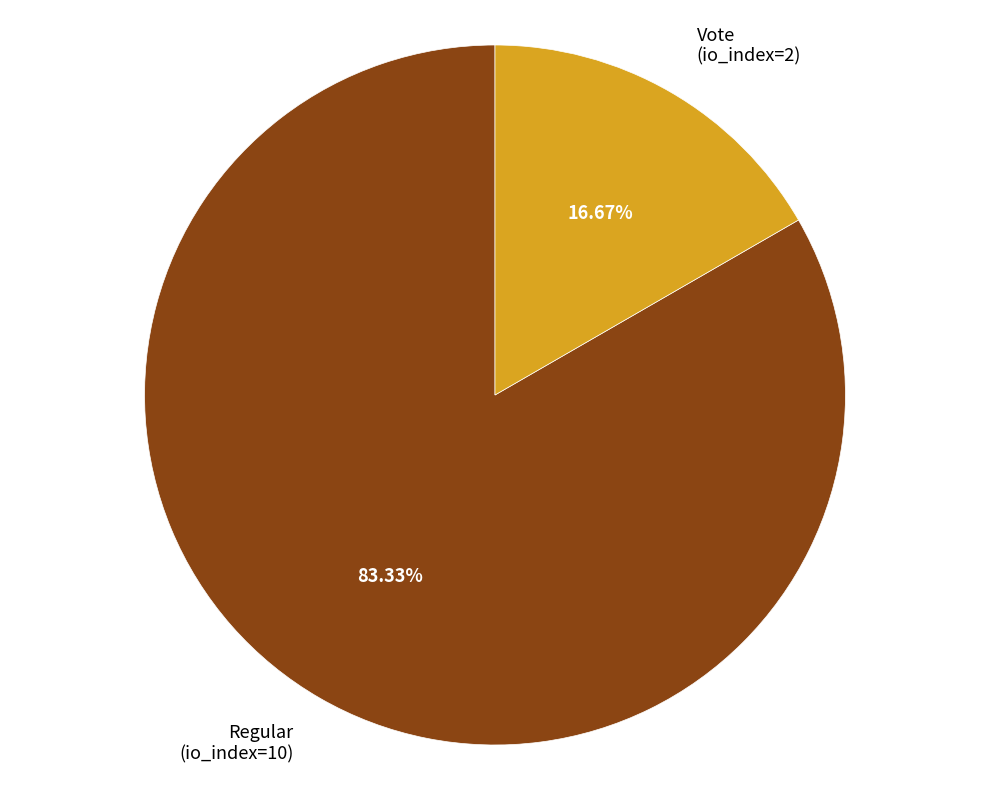

Is it true that Regular (io_index=10) is 72% of the pie?

False